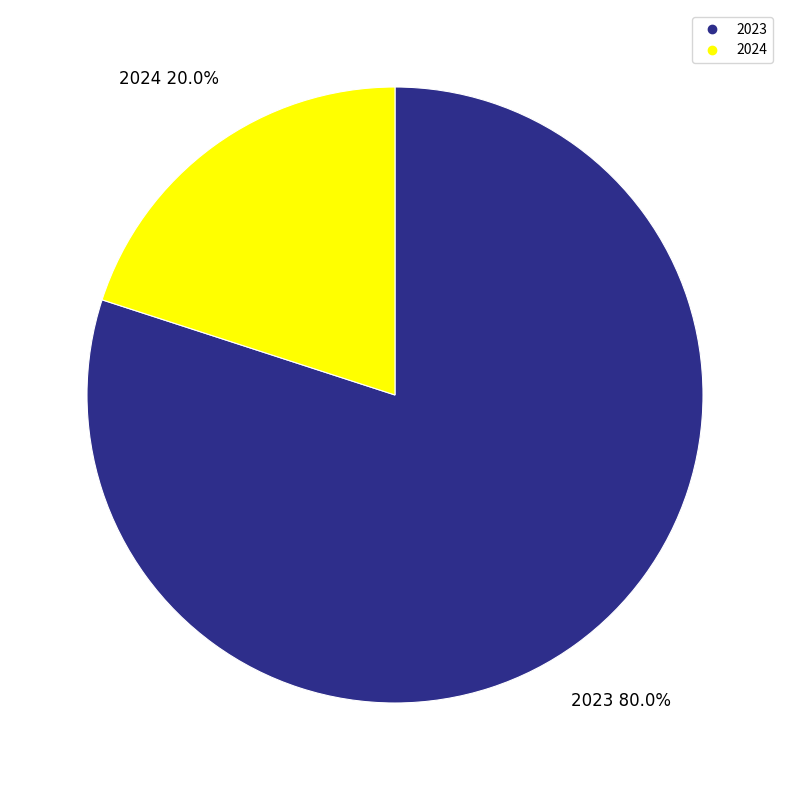

How many segments does this pie chart have?

2